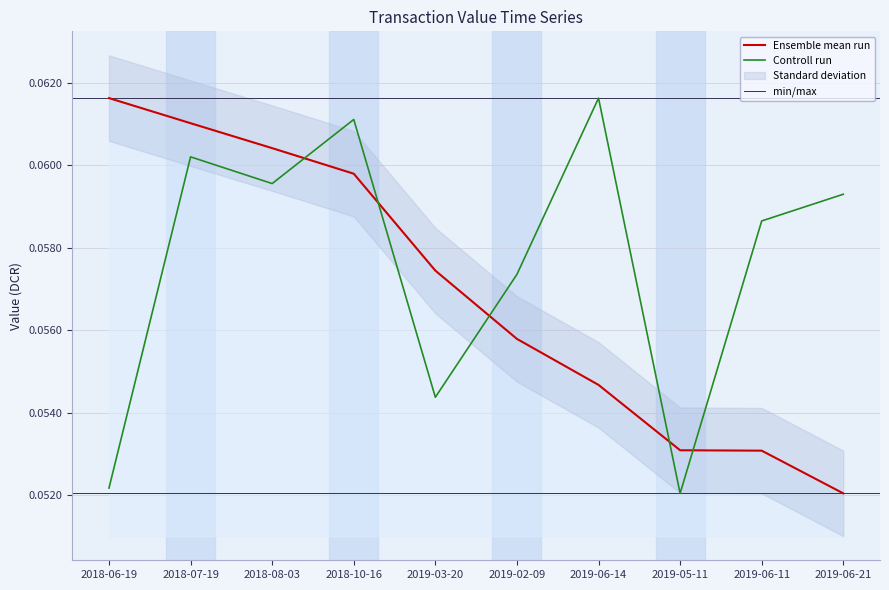

How many lines are shown in the chart?

2